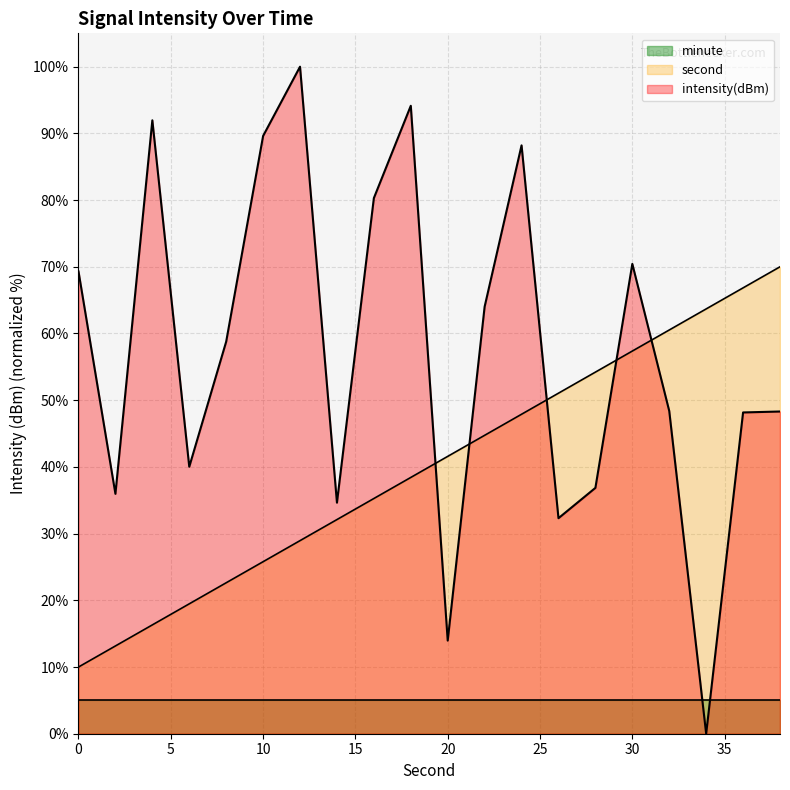

True or false: second and intensity(dBm) intersect in this chart.

True